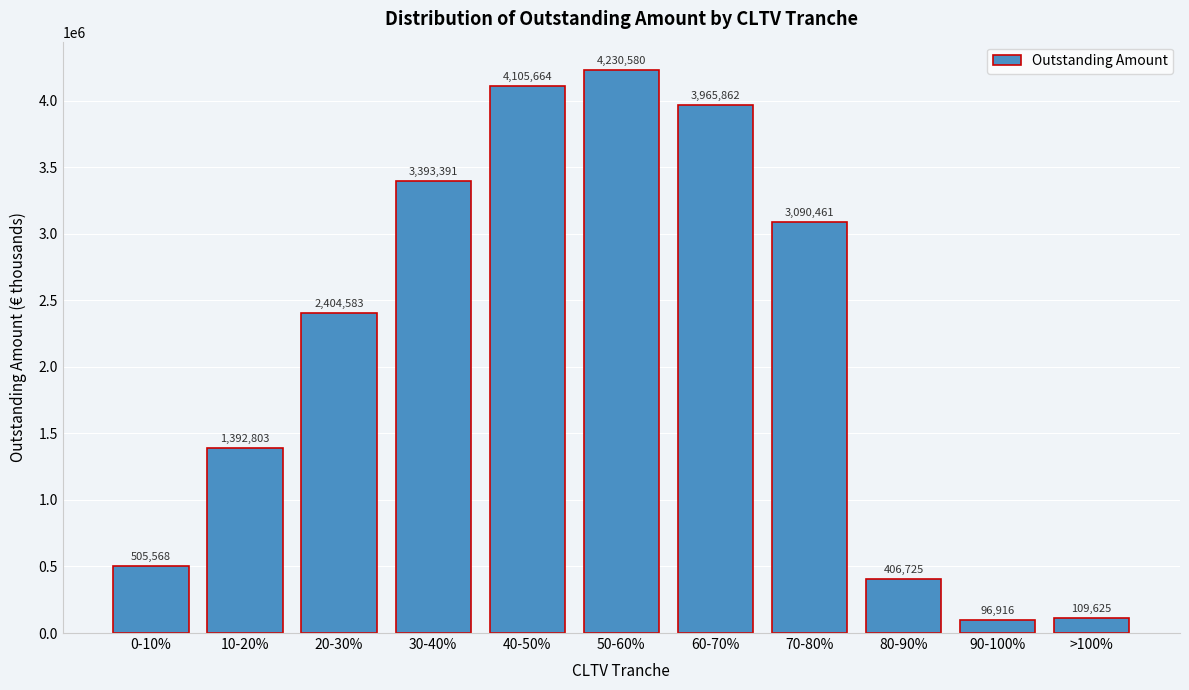

Read the value at 60-70%.

3965861.9